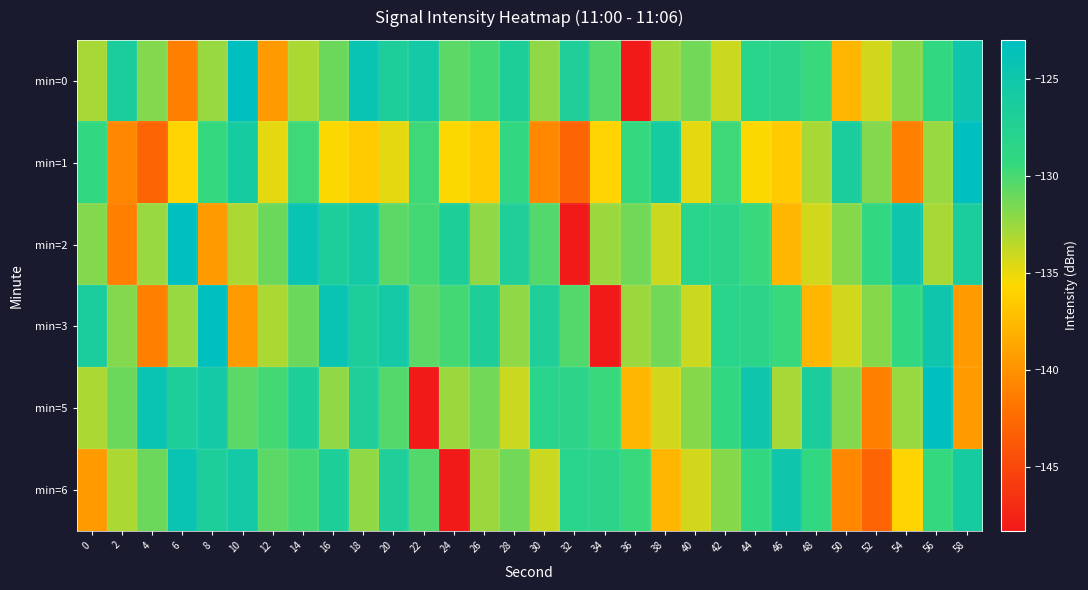

Reading left to right, extract all data points from this chart.

min=0: 0=-133.0	2=-126.4	4=-131.8	6=-141.1	8=-132.5	10=-123.0	12=-139.5	14=-133.1	16=-131.1	18=-124.3	20=-126.7	22=-125.5	24=-130.6	26=-129.9	28=-126.8	30=-132.2	32=-126.9	34=-130.3	36=-148.3	38=-132.6	40=-131.3	42=-134.0	44=-128.2	46=-128.3	48=-129.5	50=-137.8	52=-134.2	54=-131.9	56=-129.1	58=-124.9
min=1: 0=-129.2	2=-140.6	4=-142.9	6=-135.9	8=-129.4	10=-126.0	12=-134.8	14=-129.7	16=-135.6	18=-136.5	20=-134.8	22=-129.7	24=-135.6	26=-136.5	28=-129.2	30=-140.6	32=-142.9	34=-135.9	36=-129.4	38=-126.0	40=-134.8	42=-129.7	44=-135.6	46=-136.5	48=-133.0	50=-126.4	52=-131.8	54=-141.1	56=-132.5	58=-123.0
min=2: 0=-131.8	2=-141.1	4=-132.5	6=-123.0	8=-139.5	10=-133.1	12=-131.1	14=-124.3	16=-126.7	18=-125.5	20=-130.6	22=-129.9	24=-126.8	26=-132.2	28=-126.9	30=-130.3	32=-148.3	34=-132.6	36=-131.3	38=-134.0	40=-128.2	42=-128.3	44=-129.5	46=-137.8	48=-134.2	50=-131.9	52=-129.1	54=-124.9	56=-133.0	58=-126.4
min=3: 0=-126.4	2=-131.8	4=-141.1	6=-132.5	8=-123.0	10=-139.5	12=-133.1	14=-131.1	16=-124.3	18=-126.7	20=-125.5	22=-130.6	24=-129.9	26=-126.8	28=-132.2	30=-126.9	32=-130.3	34=-148.3	36=-132.6	38=-131.3	40=-134.0	42=-128.2	44=-128.3	46=-129.5	48=-137.8	50=-134.2	52=-131.9	54=-129.1	56=-124.9	58=-139.5
min=5: 0=-133.1	2=-131.1	4=-124.3	6=-126.7	8=-125.5	10=-130.6	12=-129.9	14=-126.8	16=-132.2	18=-126.9	20=-130.3	22=-148.3	24=-132.6	26=-131.3	28=-134.0	30=-128.2	32=-128.3	34=-129.5	36=-137.8	38=-134.2	40=-131.9	42=-129.1	44=-124.9	46=-133.0	48=-126.4	50=-131.8	52=-141.1	54=-132.5	56=-123.0	58=-139.5
min=6: 0=-139.5	2=-133.1	4=-131.1	6=-124.3	8=-126.7	10=-125.5	12=-130.6	14=-129.9	16=-126.8	18=-132.2	20=-126.9	22=-130.3	24=-148.3	26=-132.6	28=-131.3	30=-134.0	32=-128.2	34=-128.3	36=-129.5	38=-137.8	40=-134.2	42=-131.9	44=-129.1	46=-124.9	48=-129.2	50=-140.6	52=-142.9	54=-135.9	56=-129.4	58=-126.0